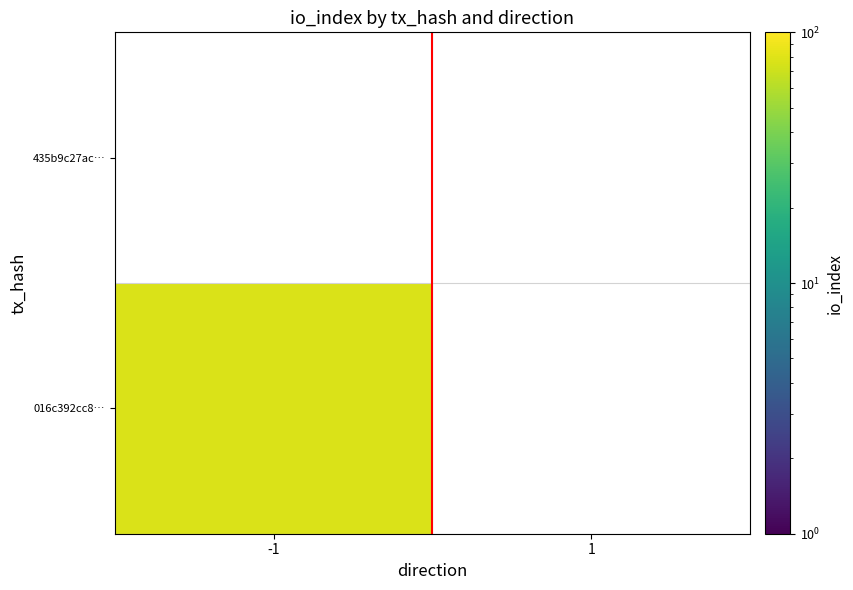

At -1, list the series in order from largest to smallest.

016c392cc888816d7086bda3dba8492795ef6f6, 435b9c27acd60730cff22a60dc0b70ec842666c